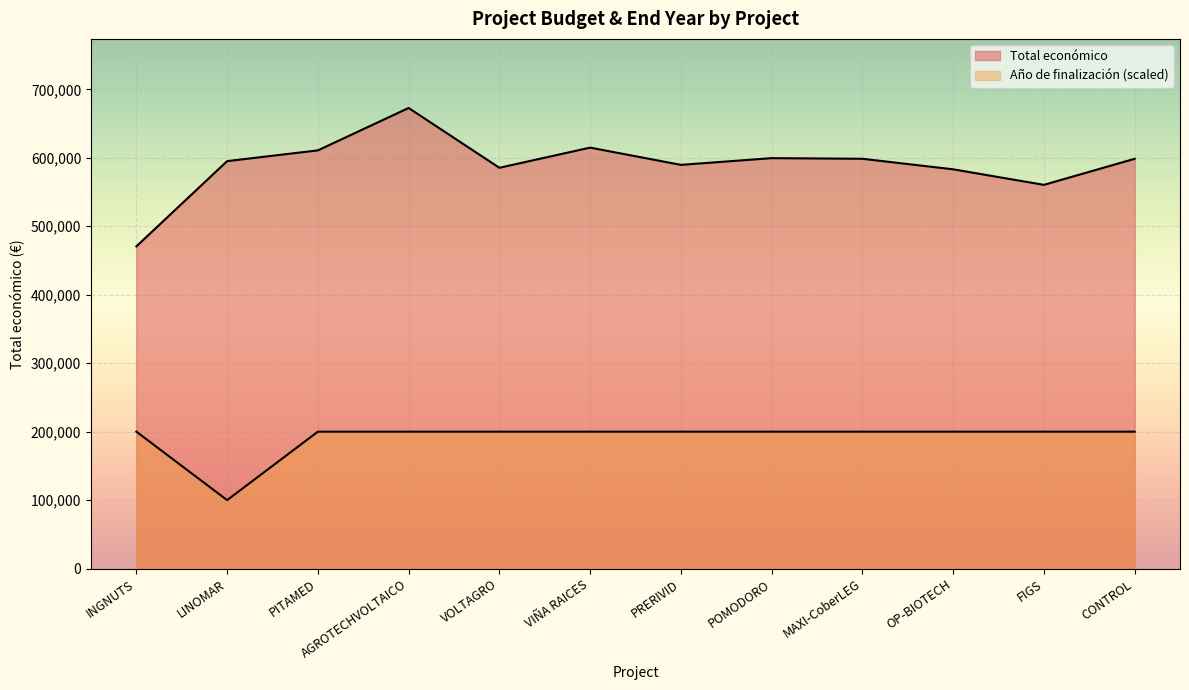

Is the value of Total económico at CONTROL greater than the value of Año de finalización at INGNUTS?

Yes